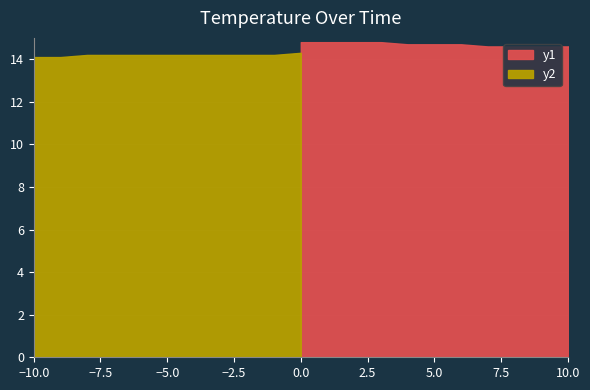

What is the value of the y2 point at the 10th from the left?

14.1